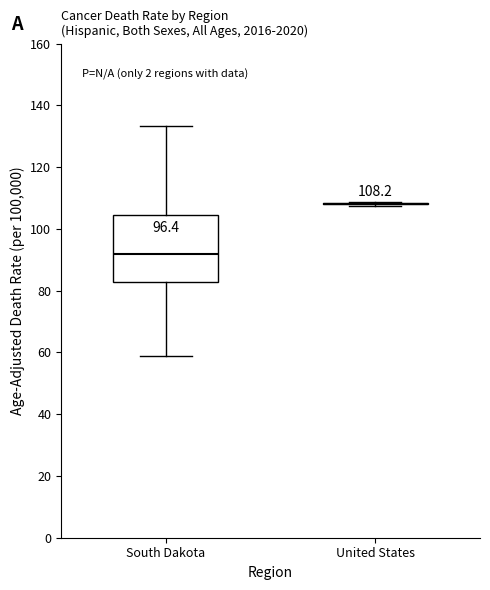

Which box is the tallest, from its lower edge to its upper edge?

South Dakota